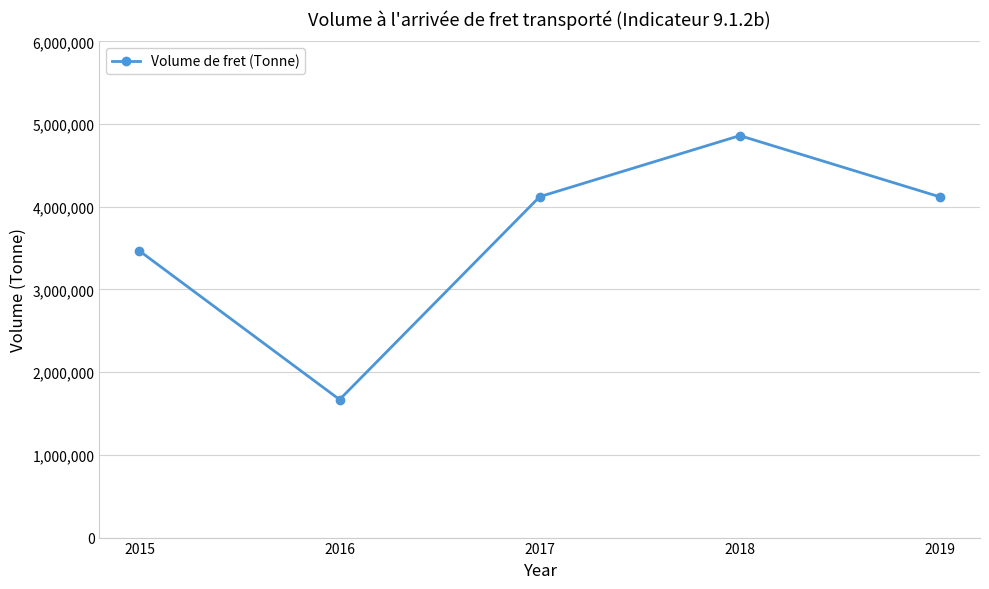

How many points are lower than both their immediate neighbors (excluding endpoints)?

1